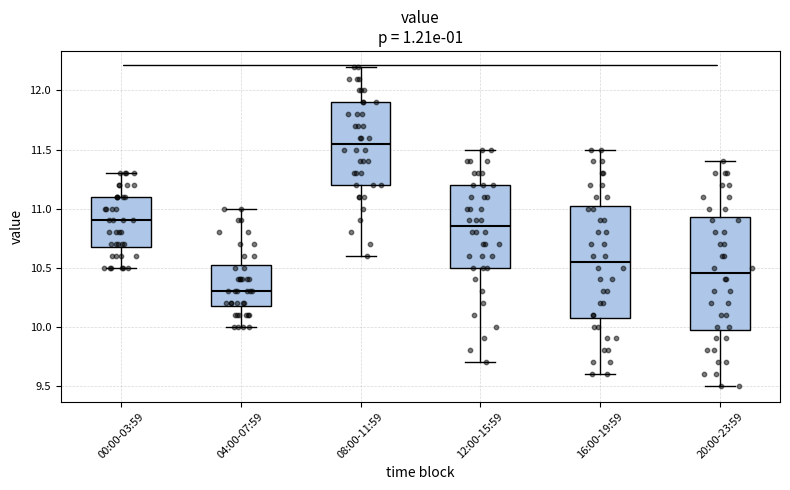

Which box has the highest median line?

08:00-11:59